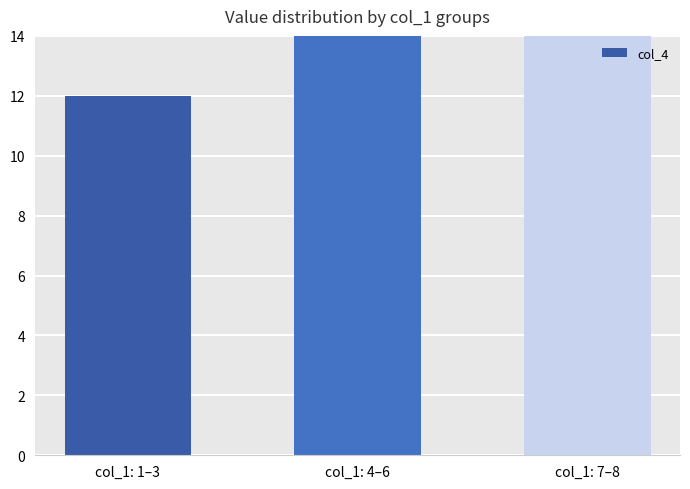

Reading right to left, what are all the values shown in this chart?

15	15	12